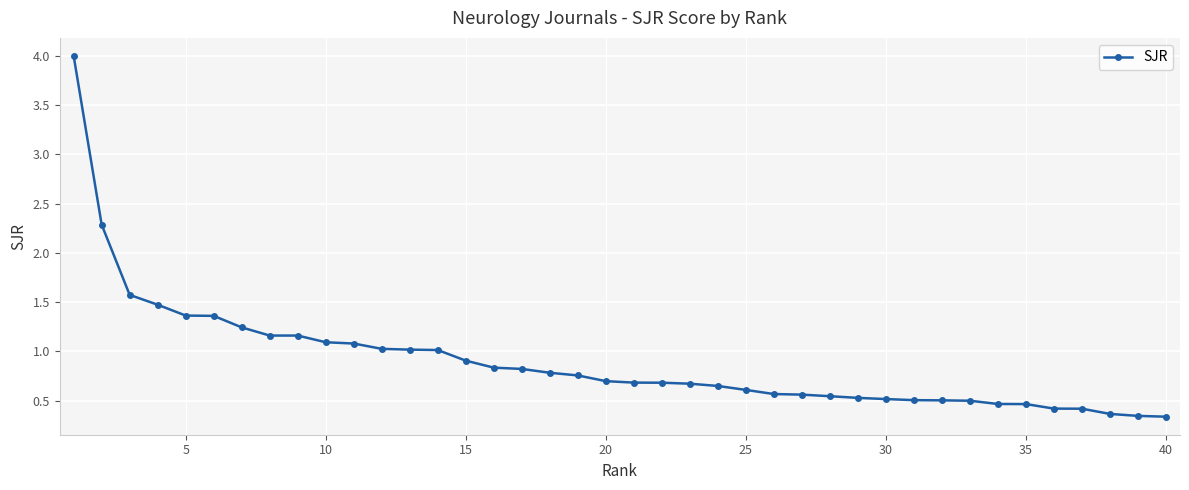

What is the average value?

0.9